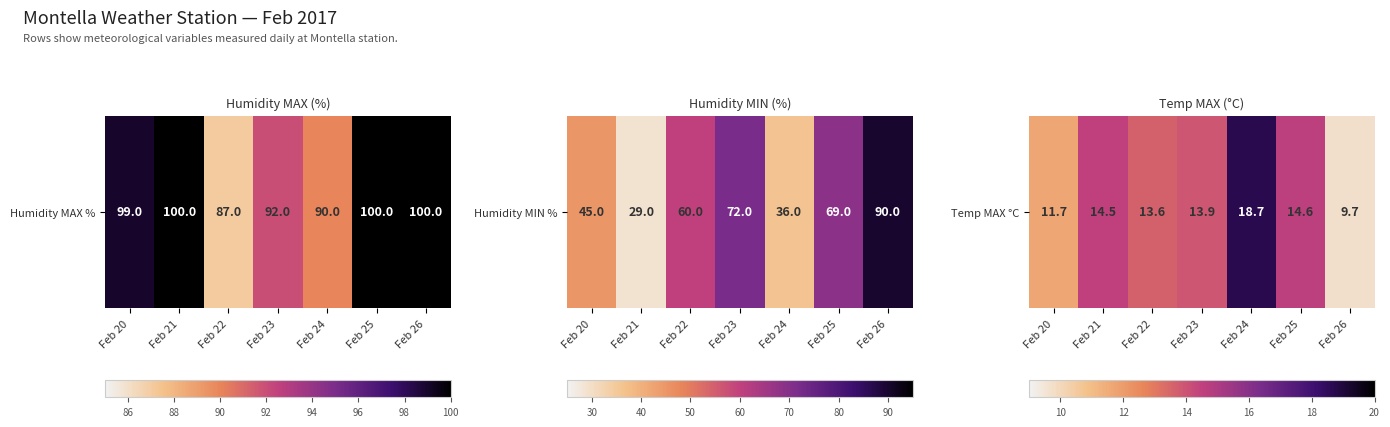

What is the average value?

13.8